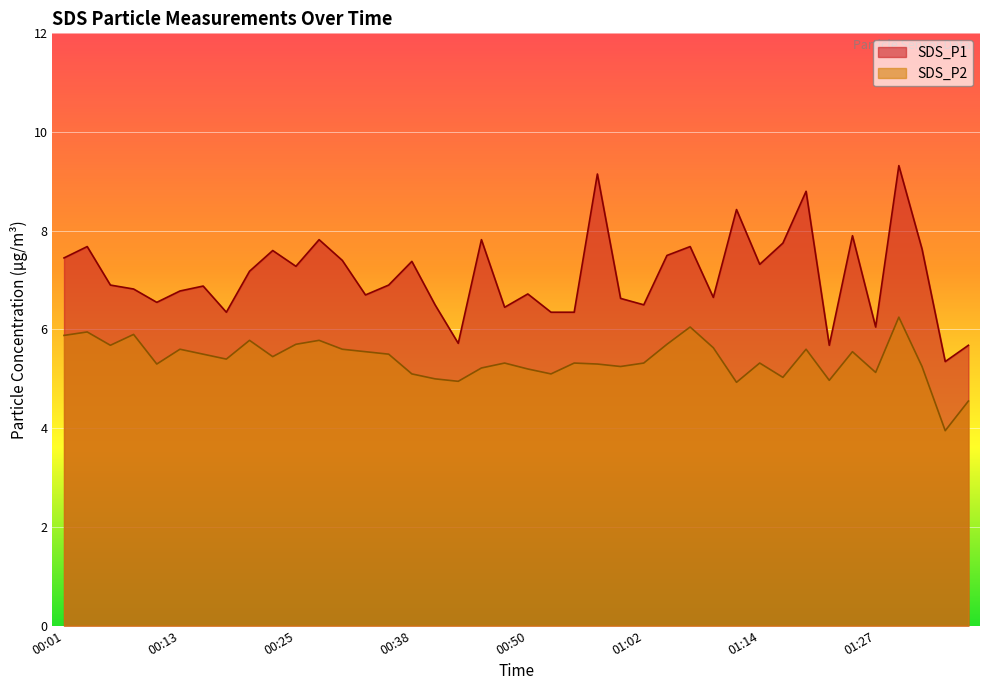

Reading right to left, extract all data points from this chart.

SDS_P1: 01:36=5.7	01:34=5.3	01:31=7.6	01:29=9.3	01:27=6.0	01:24=7.9	01:22=5.7	01:19=8.8	01:17=7.8	01:14=7.3	01:12=8.4	01:10=6.7	01:07=7.7	01:05=7.5	01:02=6.5	01:00=6.6	00:57=9.2	00:55=6.3	00:52=6.3	00:50=6.7	00:47=6.5	00:45=7.8	00:42=5.7	00:40=6.5	00:38=7.4	00:35=6.9	00:33=6.7	00:30=7.4	00:28=7.8	00:25=7.3	00:23=7.6	00:21=7.2	00:18=6.3	00:16=6.9	00:13=6.8	00:11=6.5	00:09=6.8	00:06=6.9	00:04=7.7	00:01=7.5
SDS_P2: 01:36=4.5	01:34=4.0	01:31=5.2	01:29=6.2	01:27=5.1	01:24=5.5	01:22=5.0	01:19=5.6	01:17=5.0	01:14=5.3	01:12=4.9	01:10=5.6	01:07=6.0	01:05=5.7	01:02=5.3	01:00=5.2	00:57=5.3	00:55=5.3	00:52=5.1	00:50=5.2	00:47=5.3	00:45=5.2	00:42=5.0	00:40=5.0	00:38=5.1	00:35=5.5	00:33=5.5	00:30=5.6	00:28=5.8	00:25=5.7	00:23=5.5	00:21=5.8	00:18=5.4	00:16=5.5	00:13=5.6	00:11=5.3	00:09=5.9	00:06=5.7	00:04=6.0	00:01=5.9